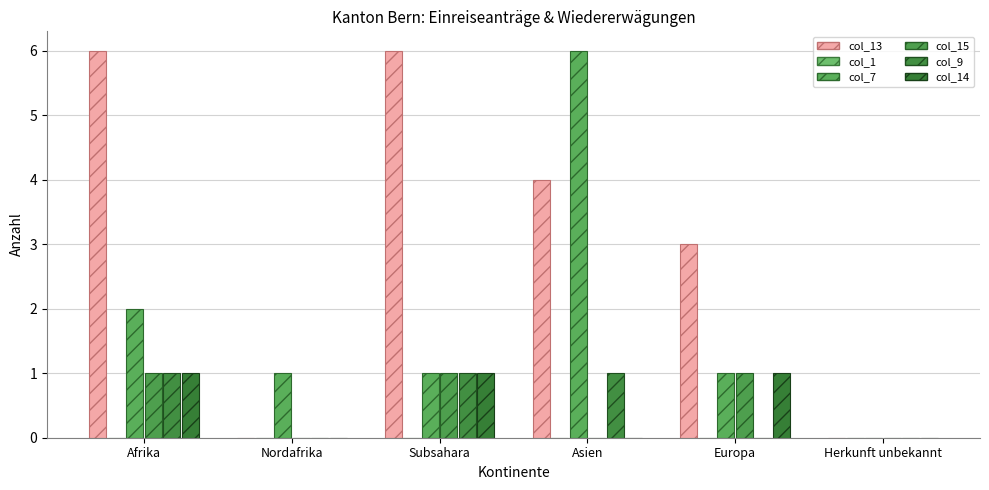

Which label corresponds to the smallest value in the chart?

Nordafrika